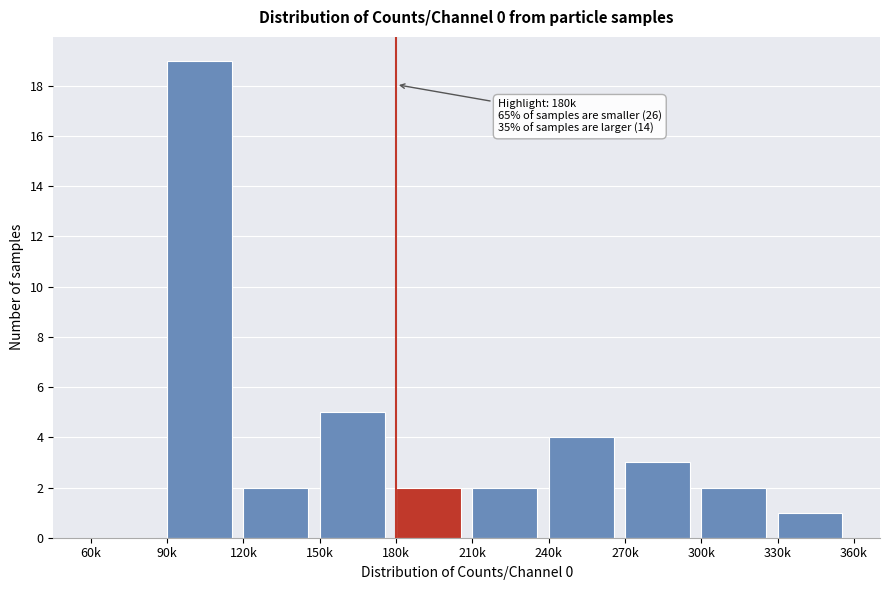

Reading left to right, what are all the values shown in this chart?

60k=0	90k=19	120k=2	150k=5	180k=2	210k=2	240k=4	270k=3	300k=2	330k=1